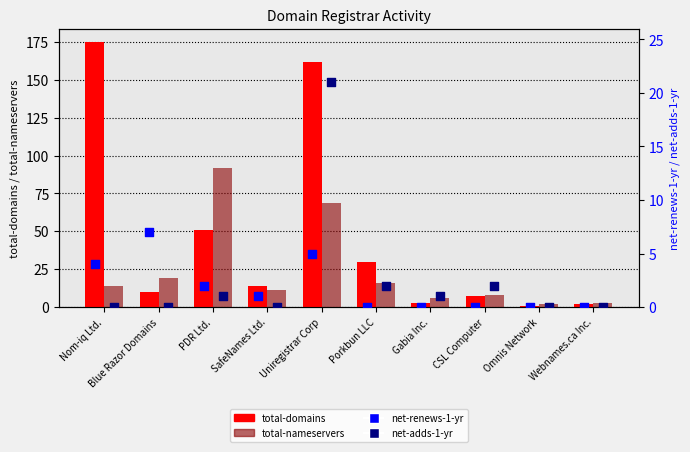

At how many categories does at least one series exceed 94?

2